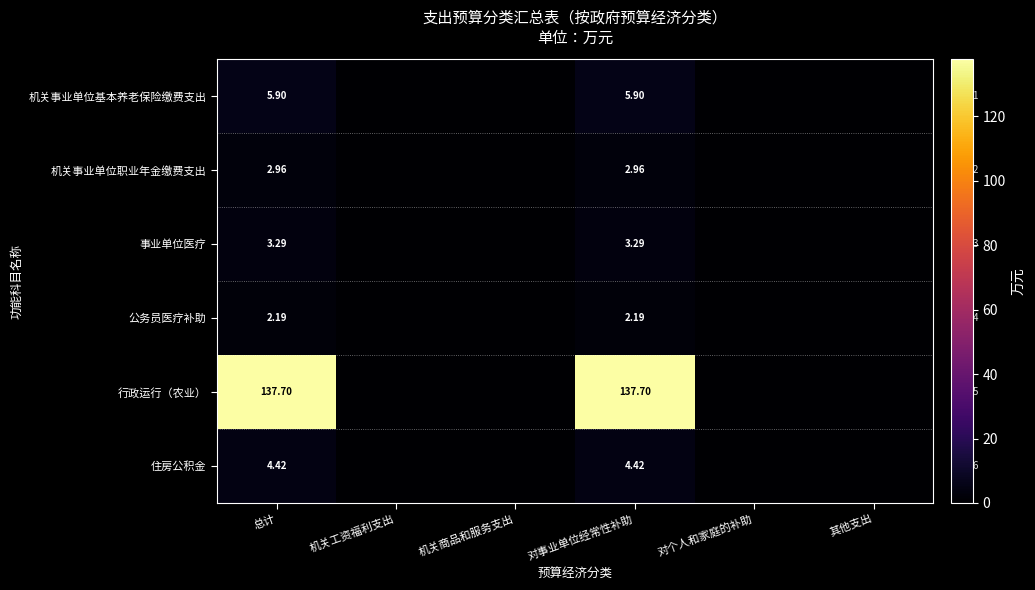

The value of 行政运行（农业） at 对个人和家庭的补助 is 0.0. True or false?

True